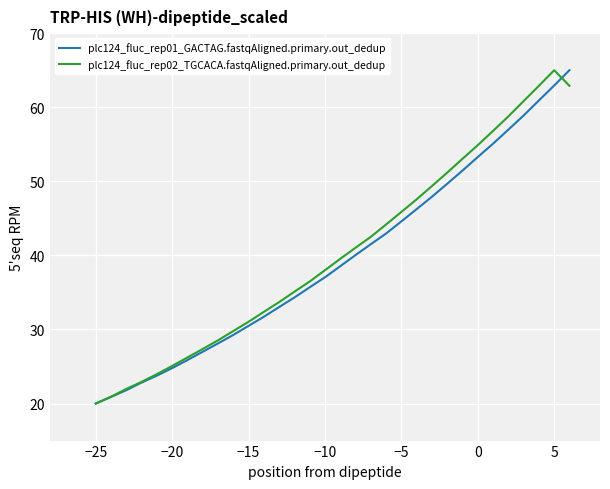

What is the lowest value of the plc124_fluc_rep01_GACTAG.fastqAligned.primary.out_dedup series?

20.0